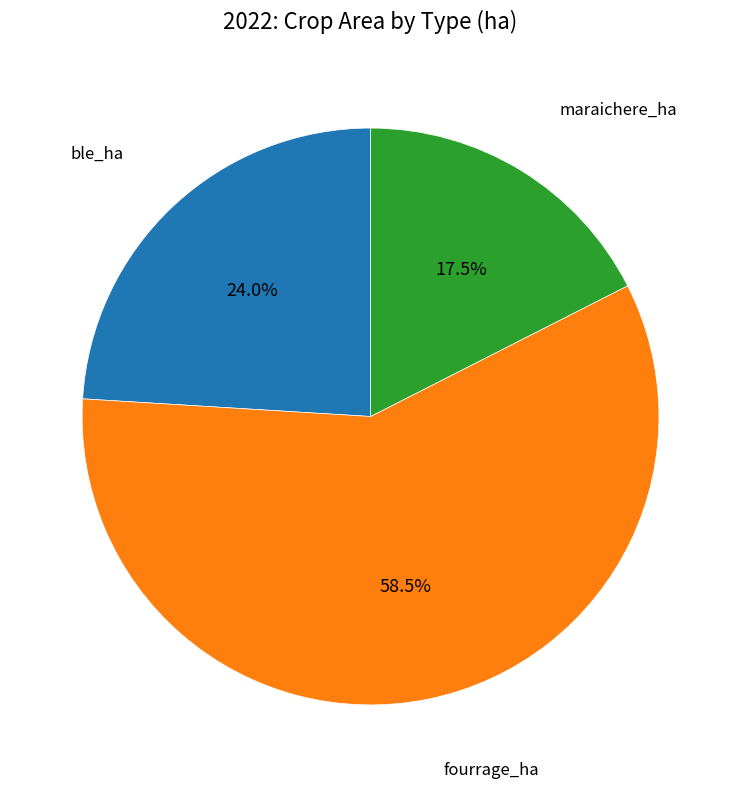

Does any single category account for the majority?

Yes